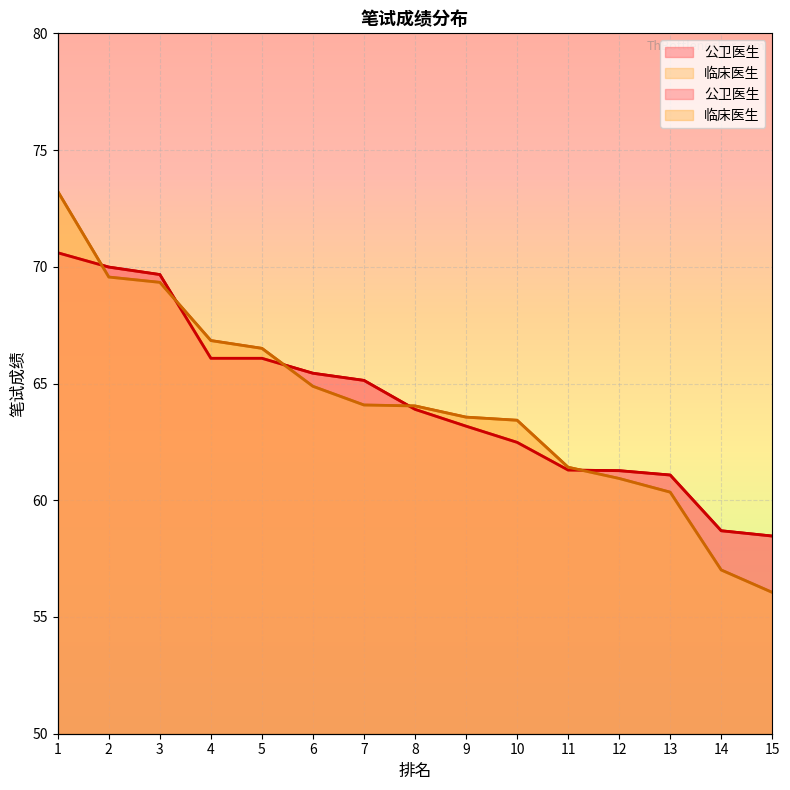

Reading left to right, what are all the values shown in this chart?

公卫医生: 70.6	70.0	69.7	66.1	66.1	65.4	65.1	63.9	63.2	62.5	61.3	61.3	61.1	58.7	58.5
临床医生: 73.2	69.6	69.3	66.8	66.5	64.9	64.1	64.0	63.6	63.4	61.4	60.9	60.3	57.0	56.1